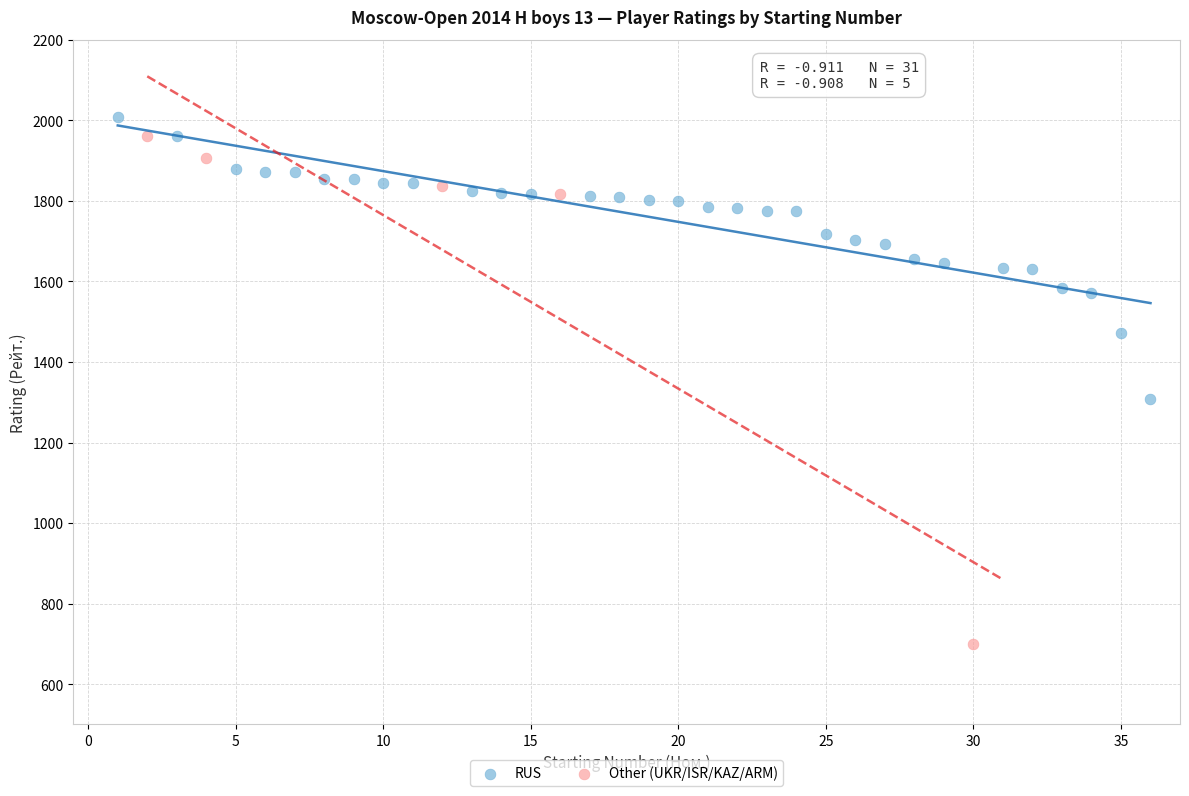

Which series has the widest spread of Y values?

Other (UKR/ISR/KAZ/ARM)